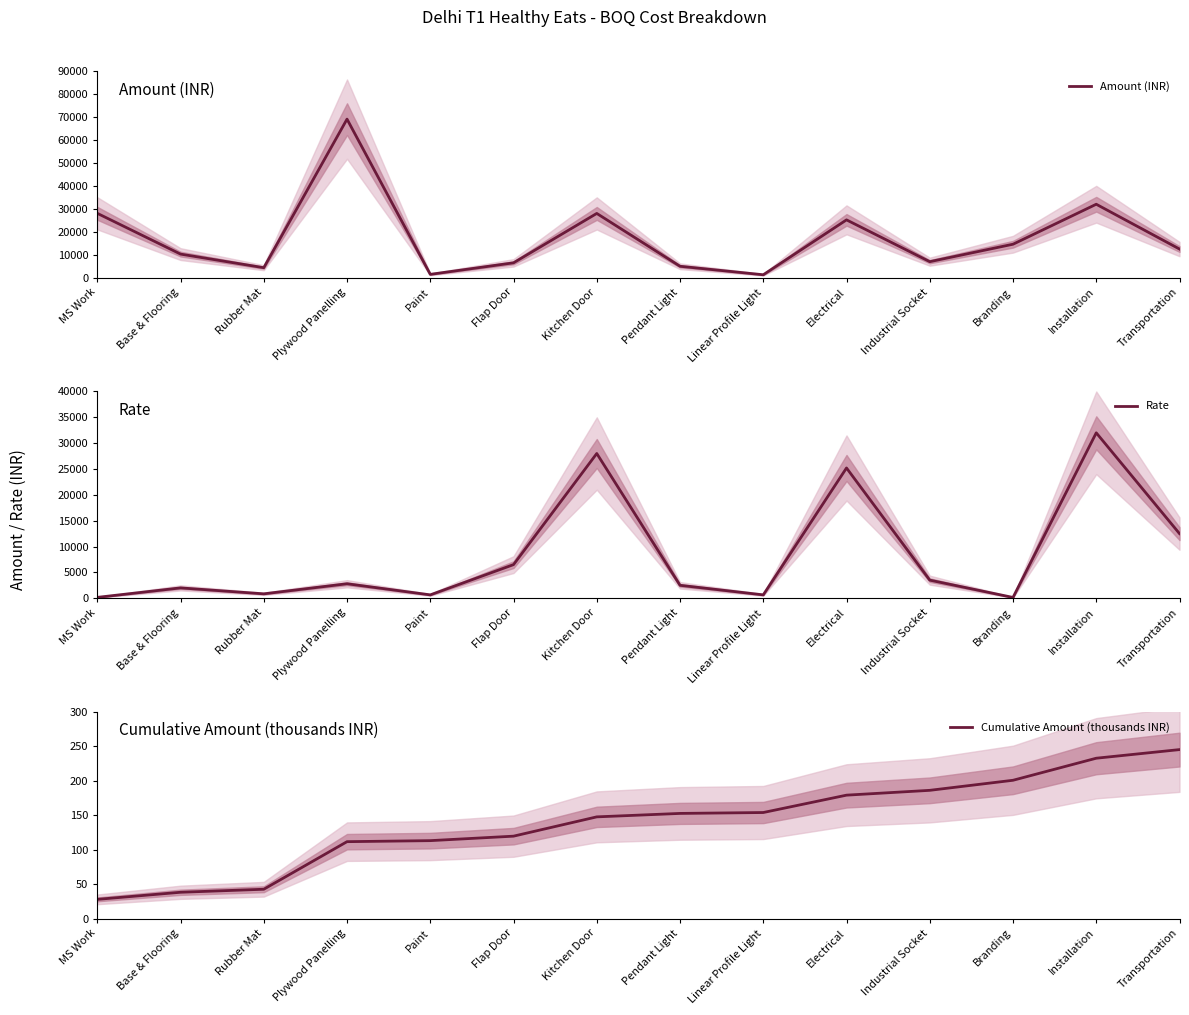

What is the difference between the maximum and minimum values in the Rate series?

31850